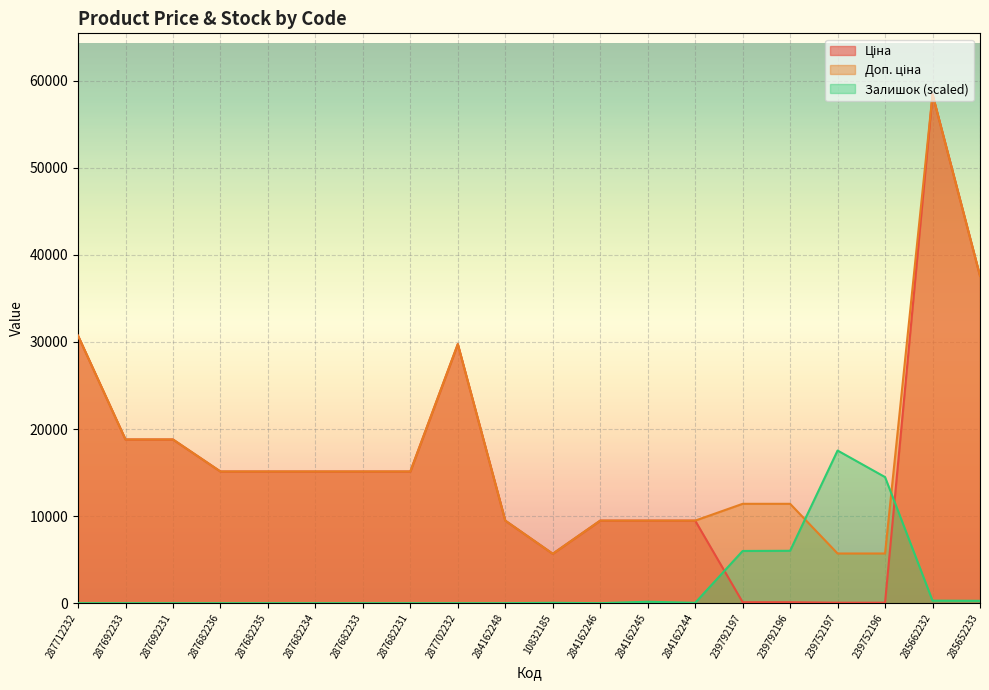

Is the value of Залишок at 287682233 greater than the value of Ціна at 287712232?

No